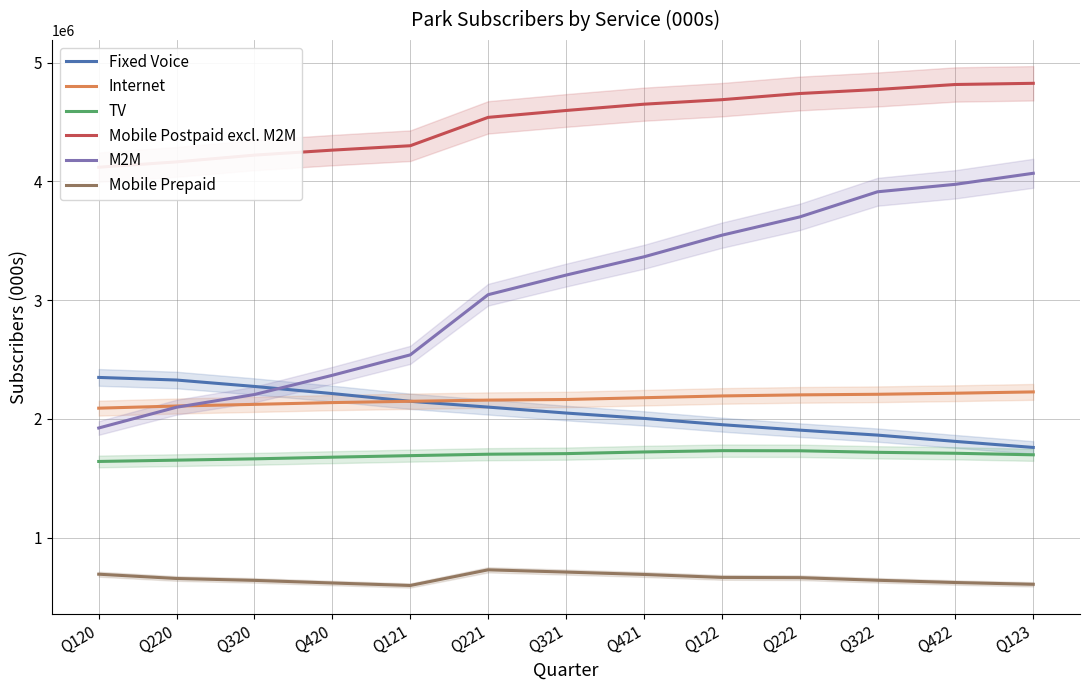

What is the sum of all M2M values?

39960000